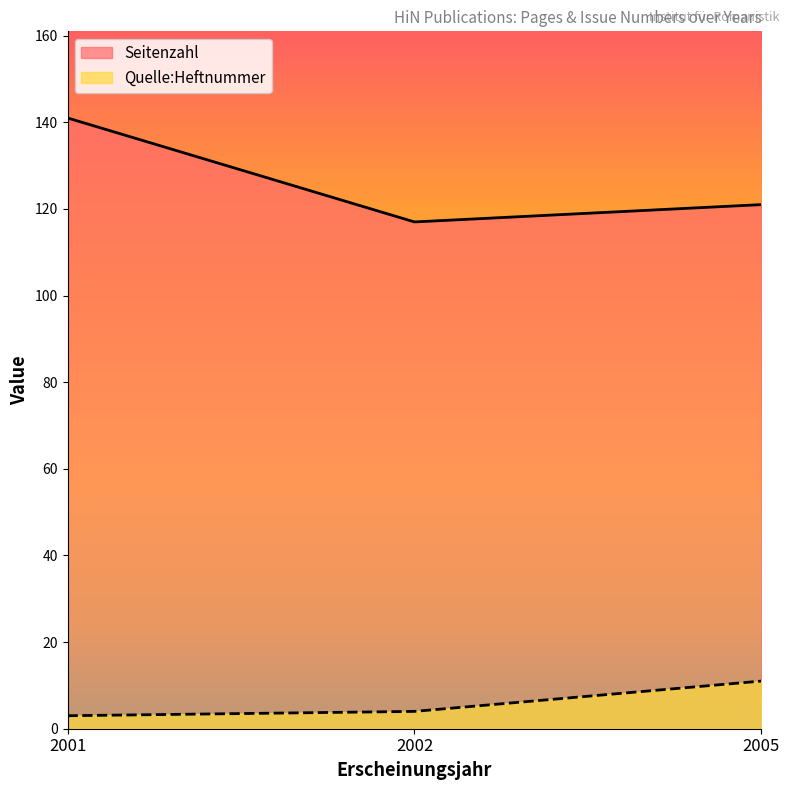

How many Seitenzahl values are between 117 and 141?

3